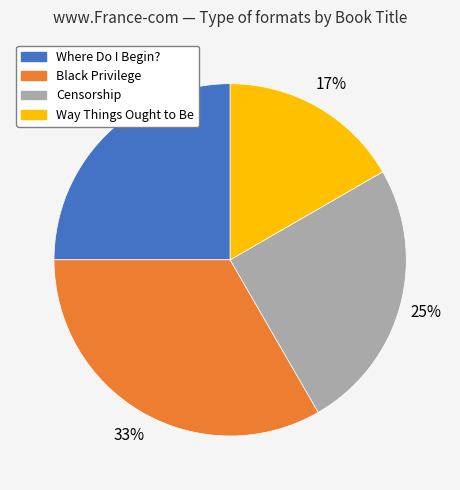

Which category has the smallest portion of the pie?

Way Things Ought to Be